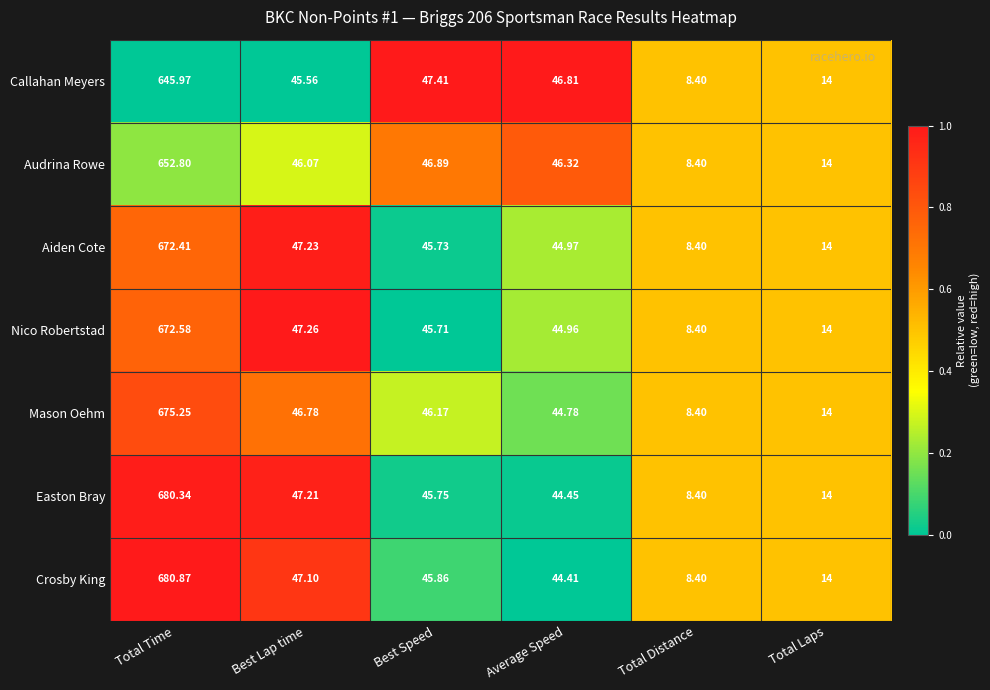

How many data points in Nico Robertstad are above 45?

3